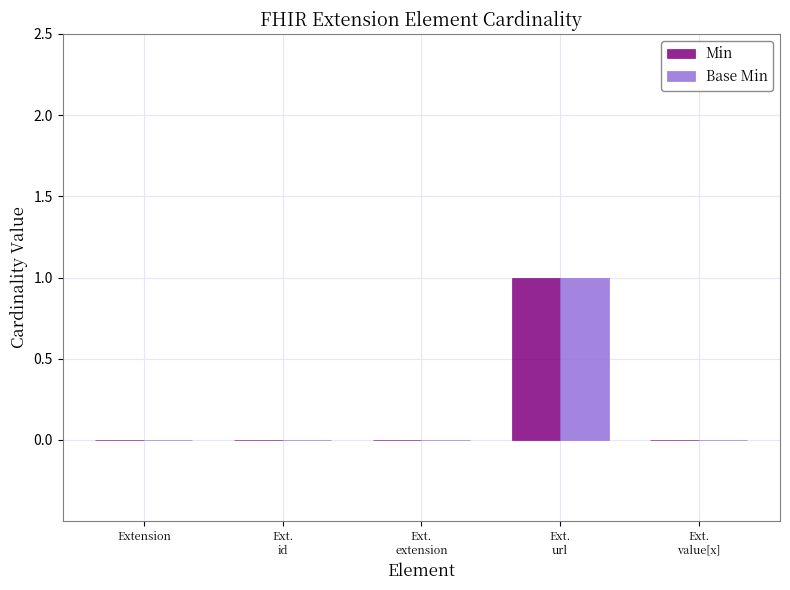

What is the difference between the Base Min values at Ext.
extension and Ext.
url?

1